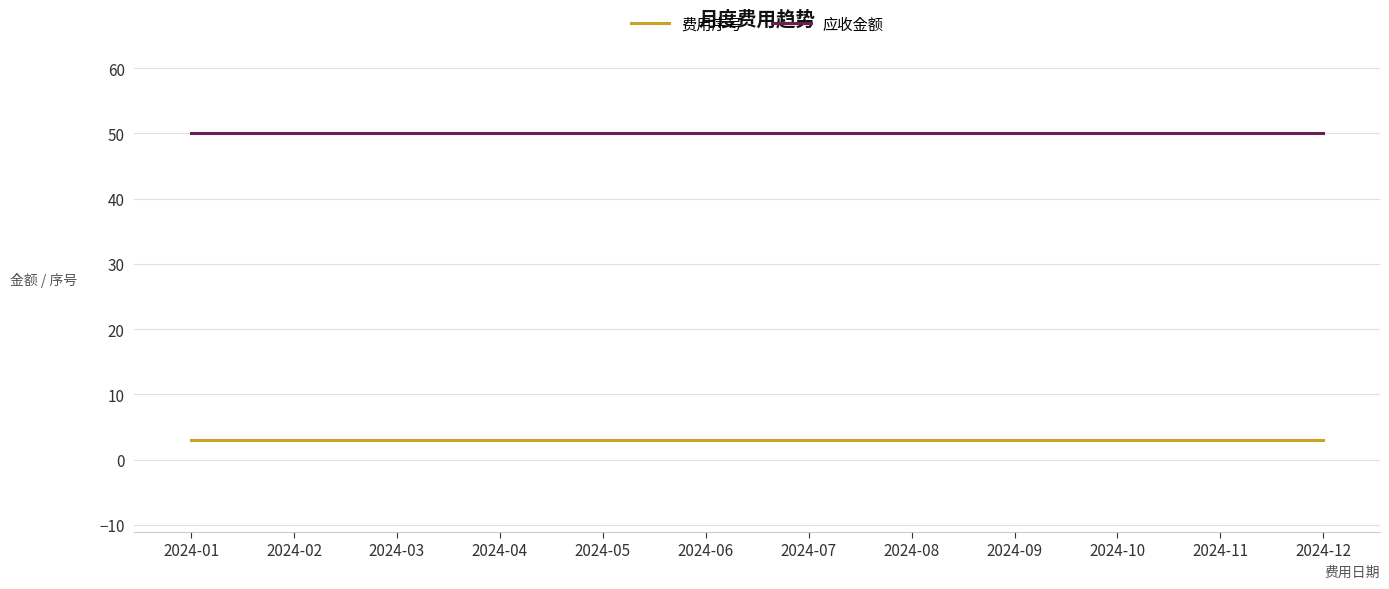

What is the spread (max minus min) of values at 2024-06?

47